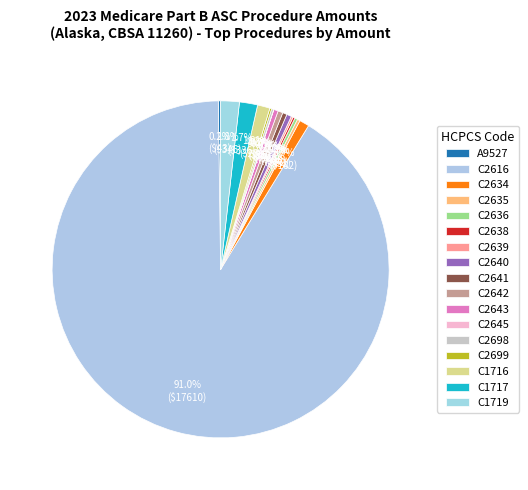

Count the number of slices in the pie.

17